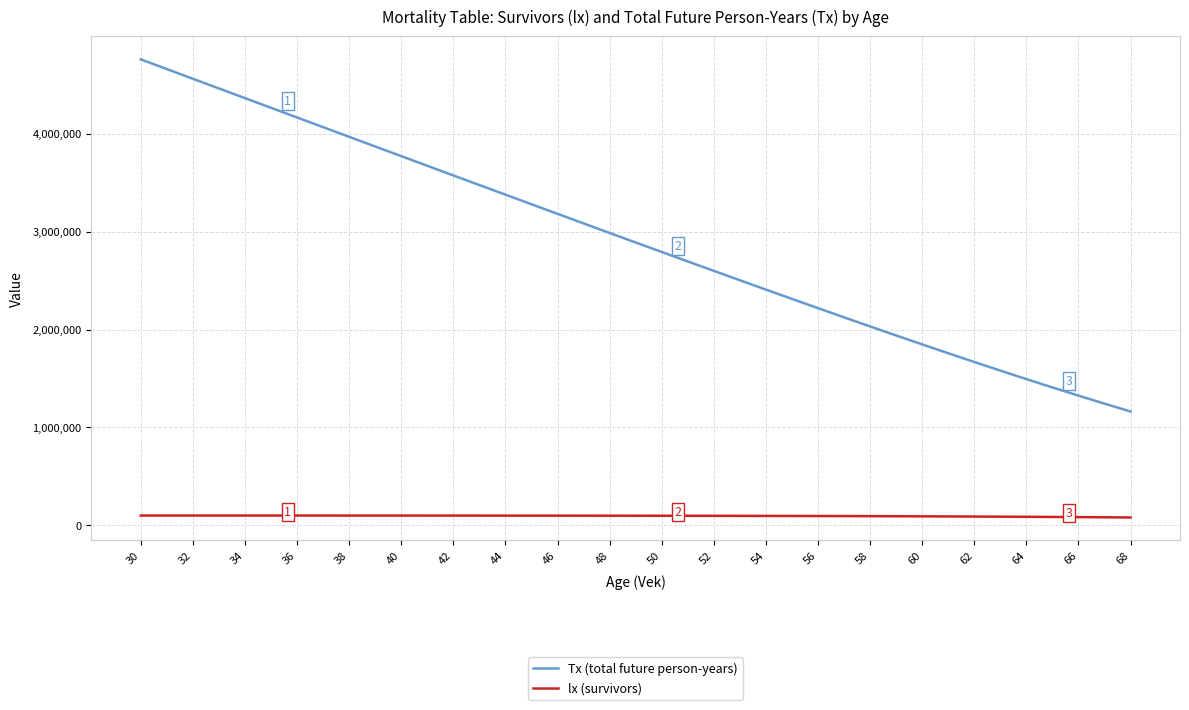

What is the sum of all lx (survivors) values?

3687401.1